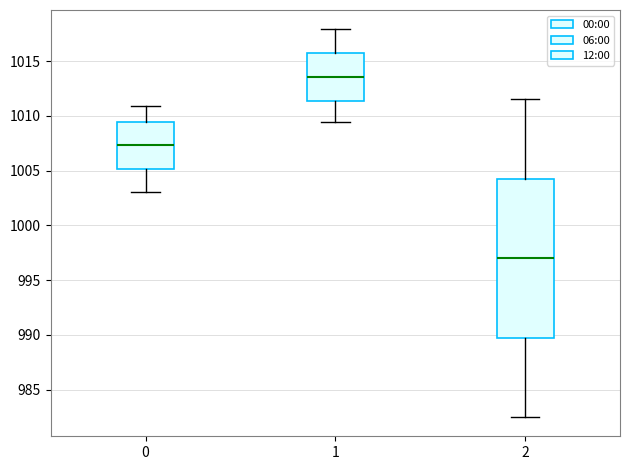

Which box is the tallest, from its lower edge to its upper edge?

2